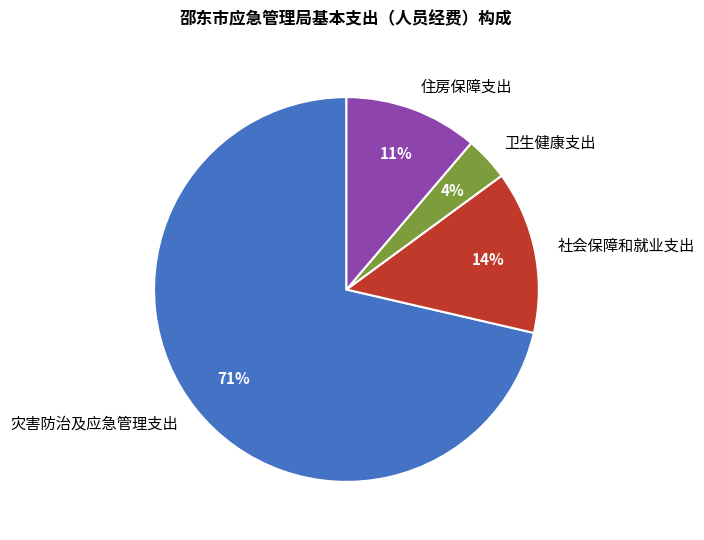

Which slice represents more than half of the pie?

灾害防治及应急管理支出